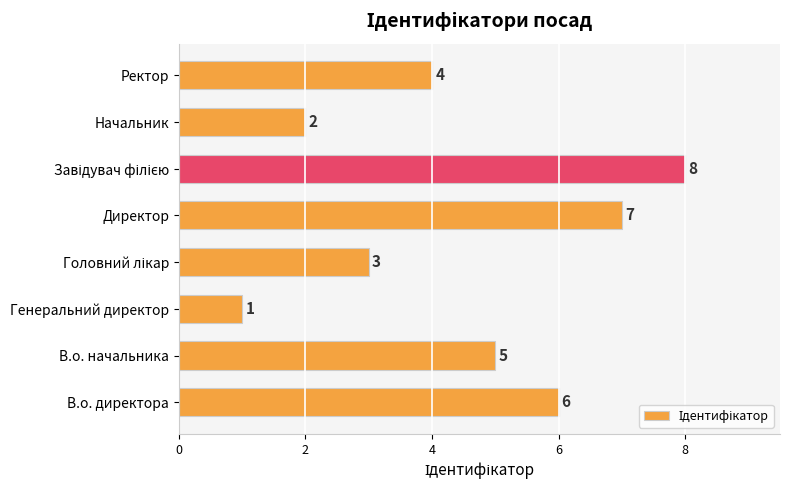

What is the difference between the maximum and second lowest values?

6